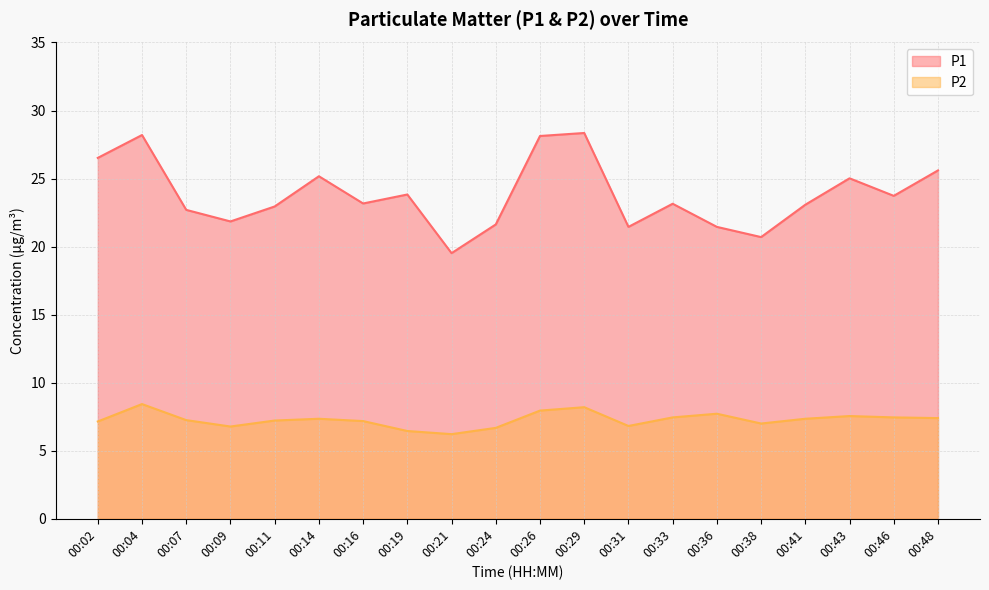

How many data points in P1 are less than 23?

8